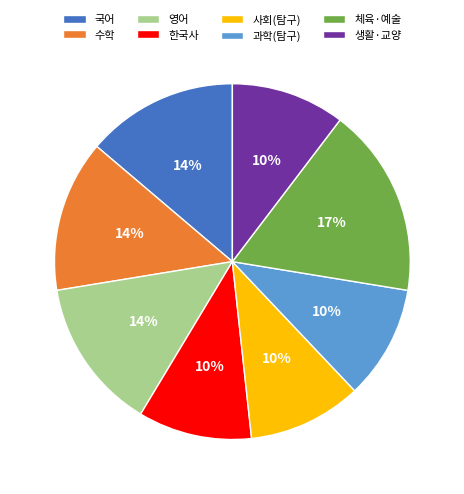

What is the largest slice in the pie chart?

체육·예술